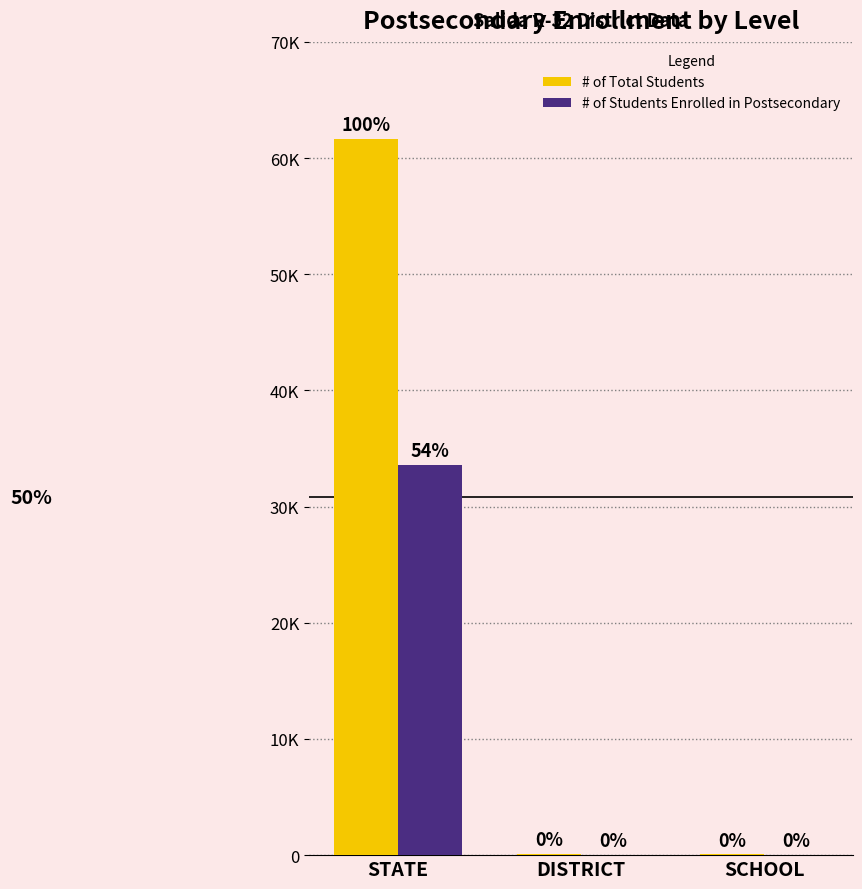

What are all the series names shown in the legend?

# of Total Students, # of Students Enrolled in Postsecondary